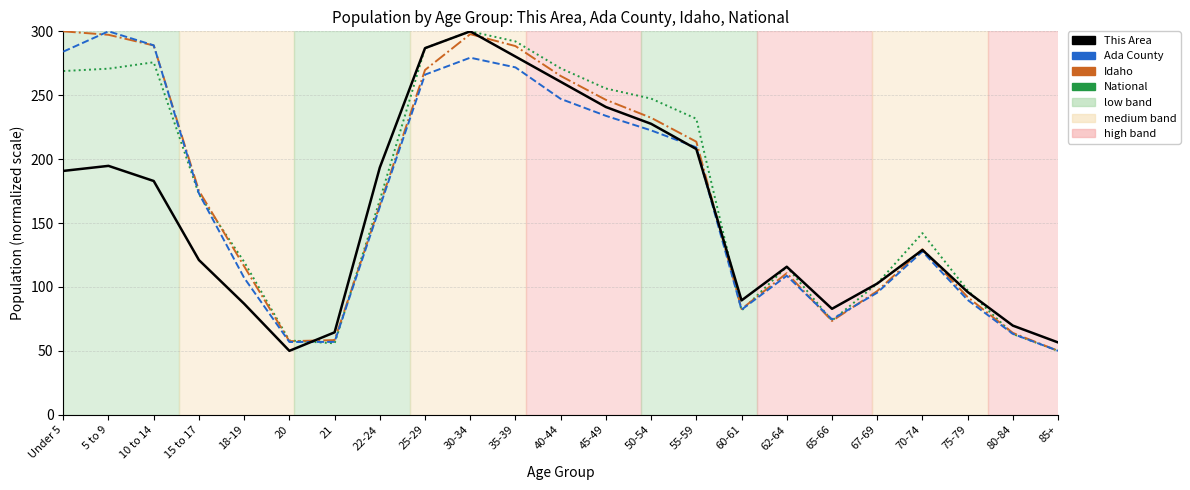

What is the maximum value shown in the chart?

300.0